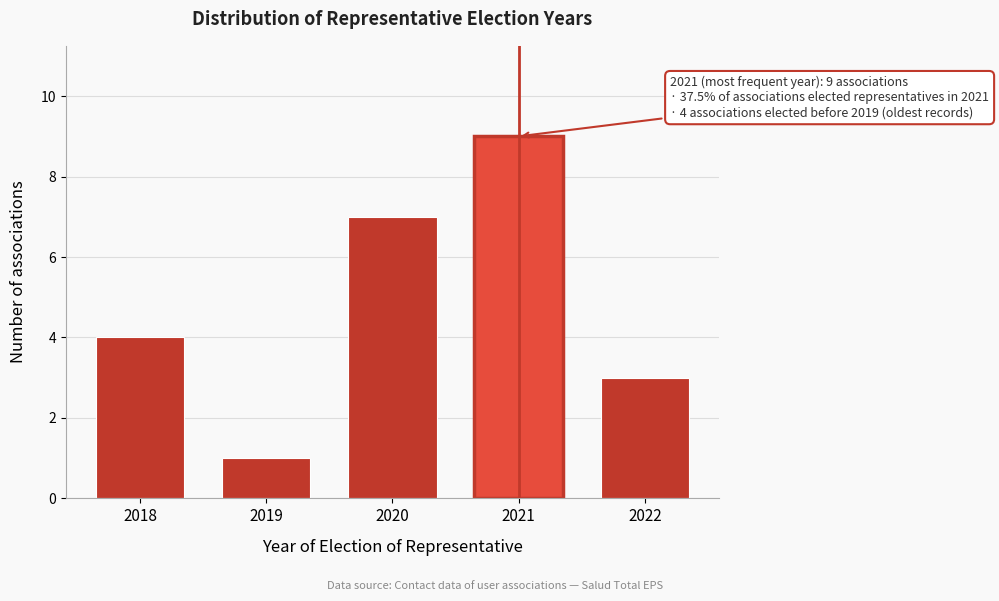

Reading right to left, list all the values displayed in this chart.

2022=3	2021=9	2020=7	2019=1	2018=4